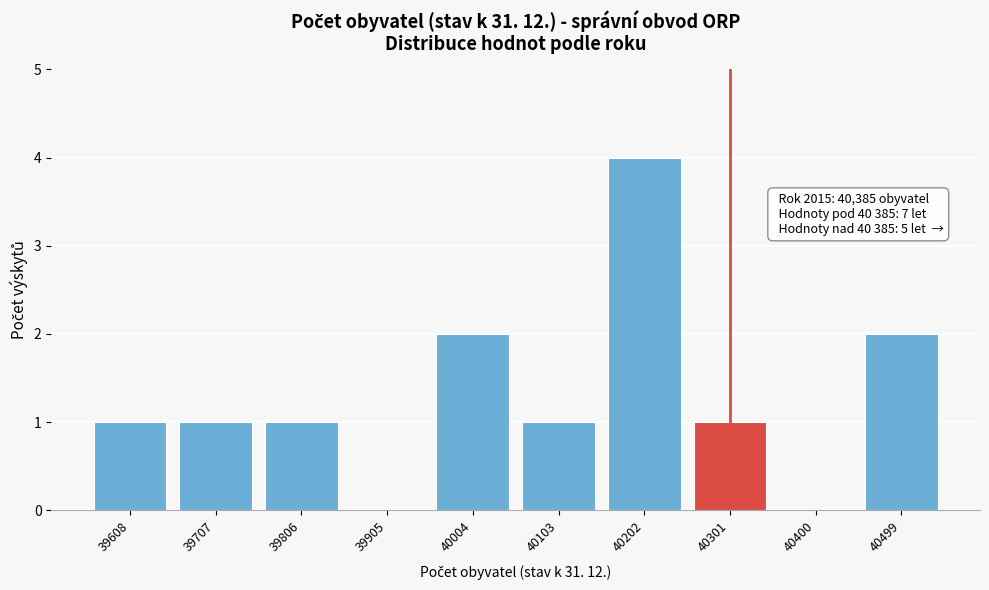

Reading left to right, transcribe all the data shown in this chart.

39608=1	39707=1	39806=1	39905=0	40004=2	40103=1	40202=4	40301=1	40400=0	40499=2